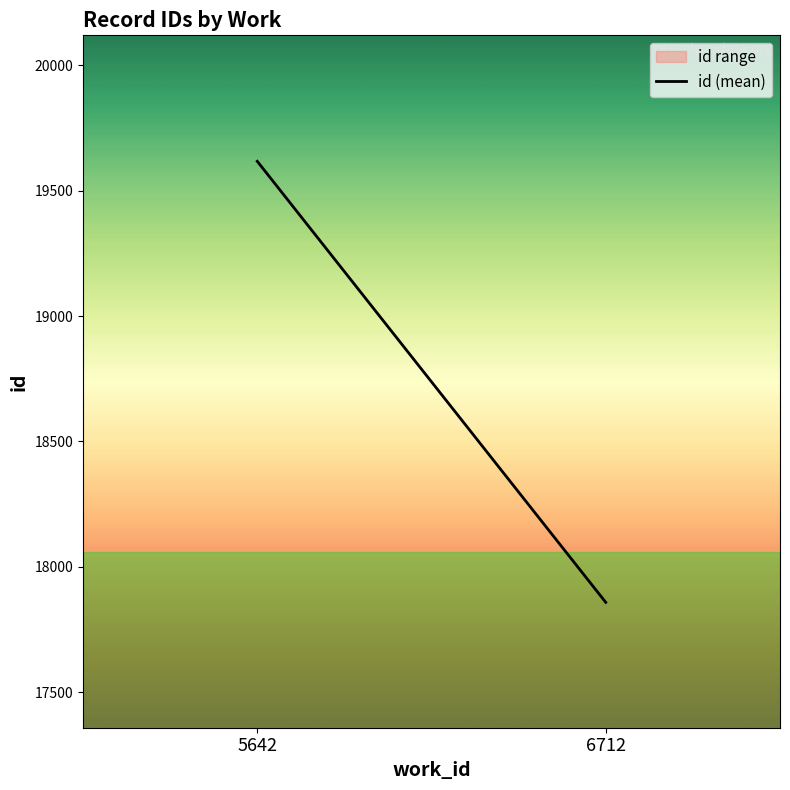

What is the difference between the maximum and minimum values?

1759.5